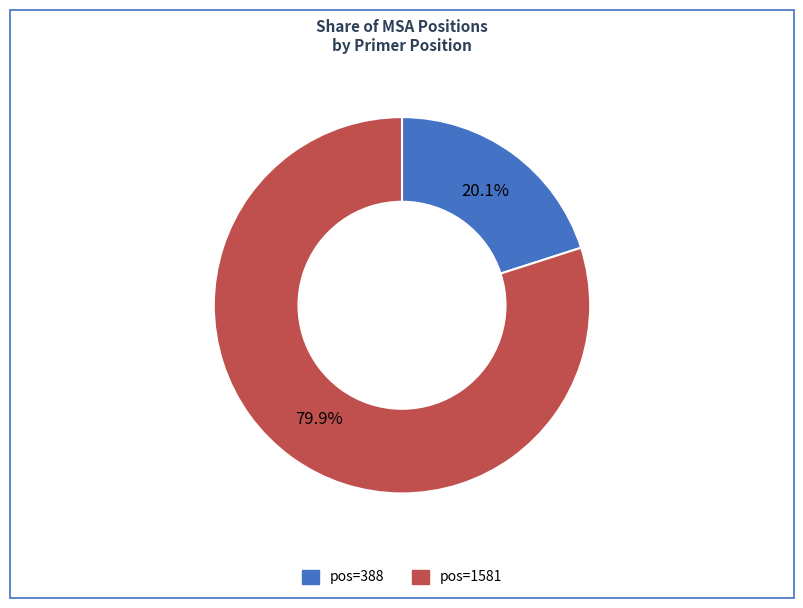

How many segments does this pie chart have?

2